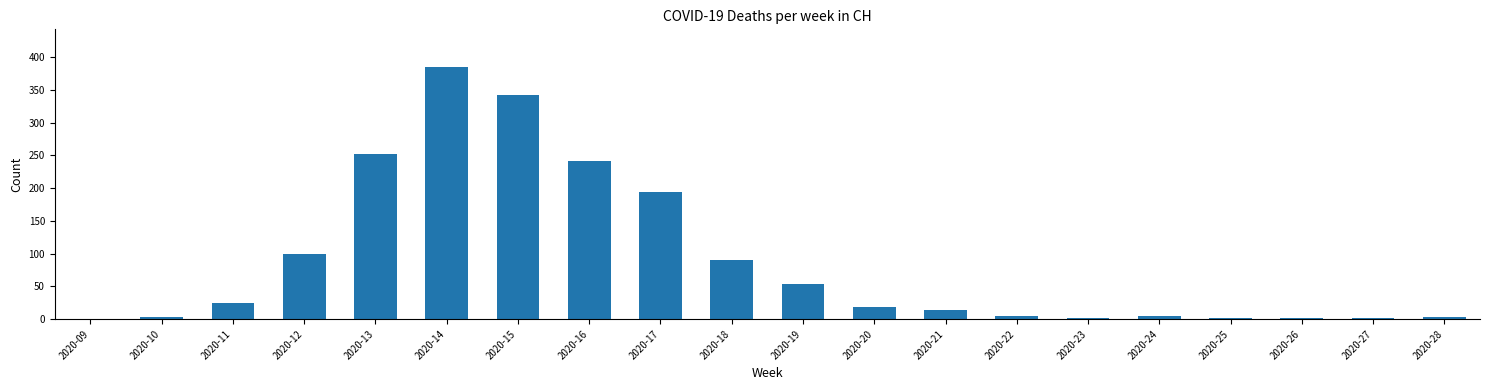

Which has a higher value, 2020-14 or 2020-25?

2020-14